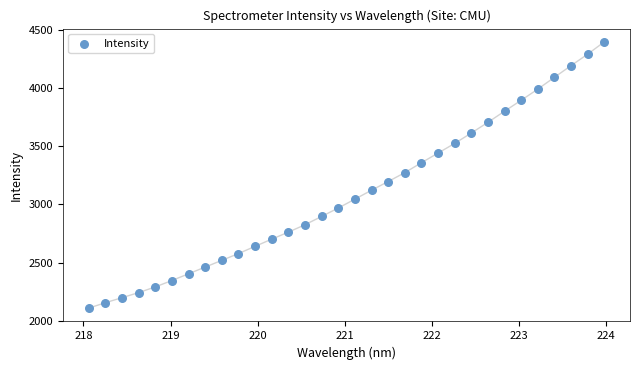

What is the range of Y values (max minus min)?

2290.7